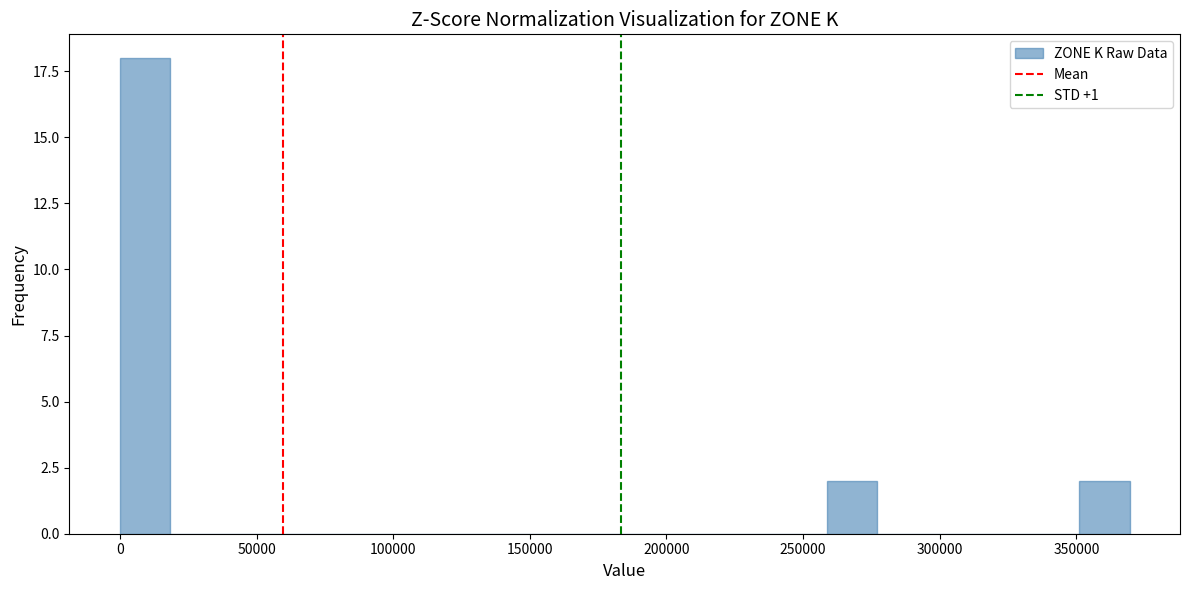

Around what value on the x-axis is the tallest bar? Give the approximate position of its centre, as read against the axis.

10000